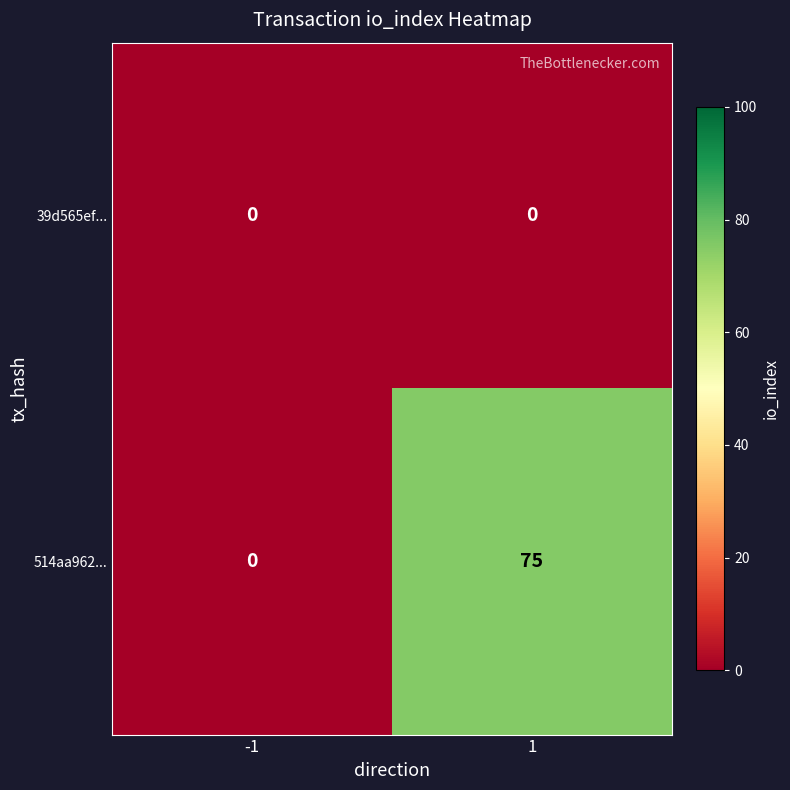

Is it true that 514aa962... equals 0 at -1?

True